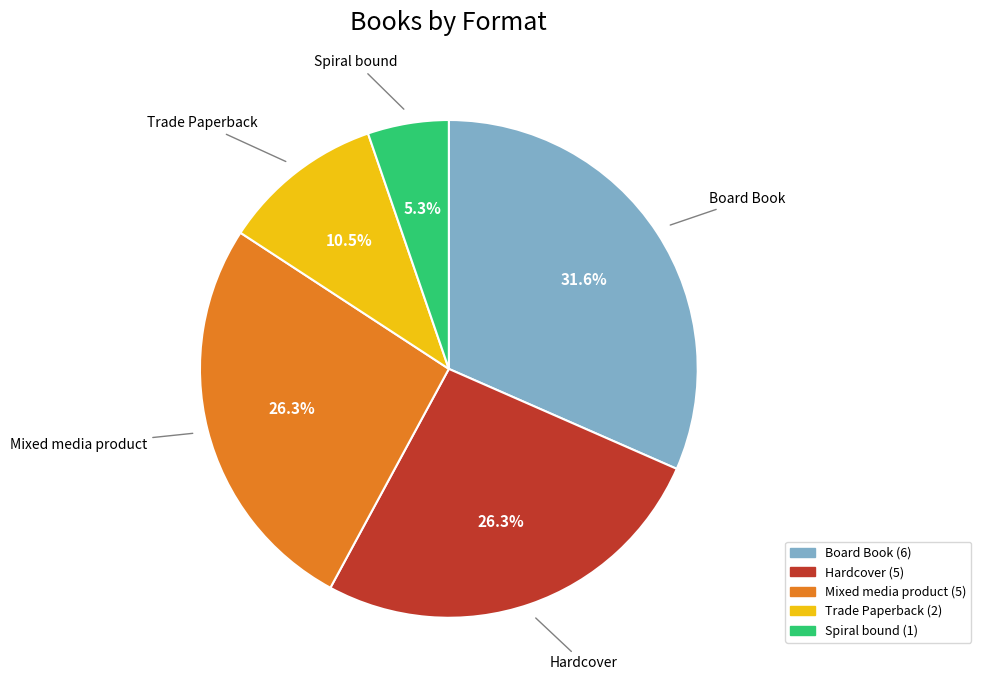

Which slice is the smallest?

Spiral bound